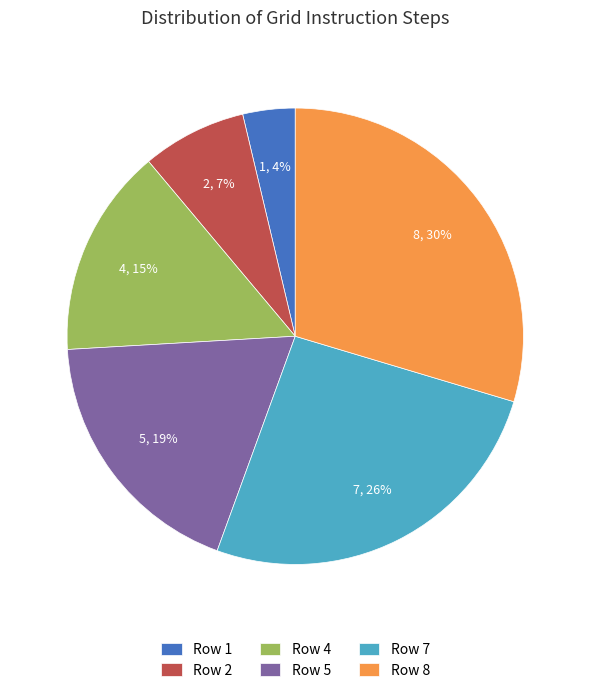

Do Row 5 and Row 1 together represent more than half of the pie?

No